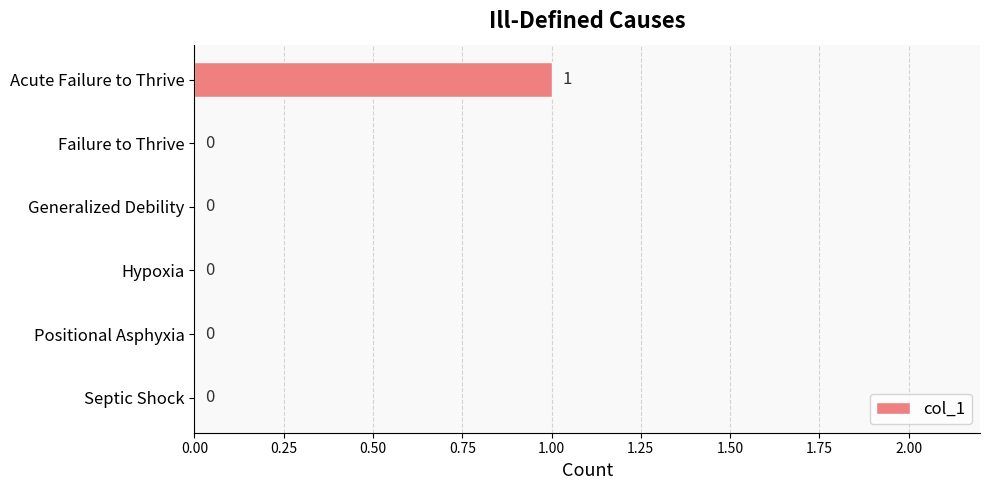

Is it true that the value at Acute Failure to Thrive is 1?

True